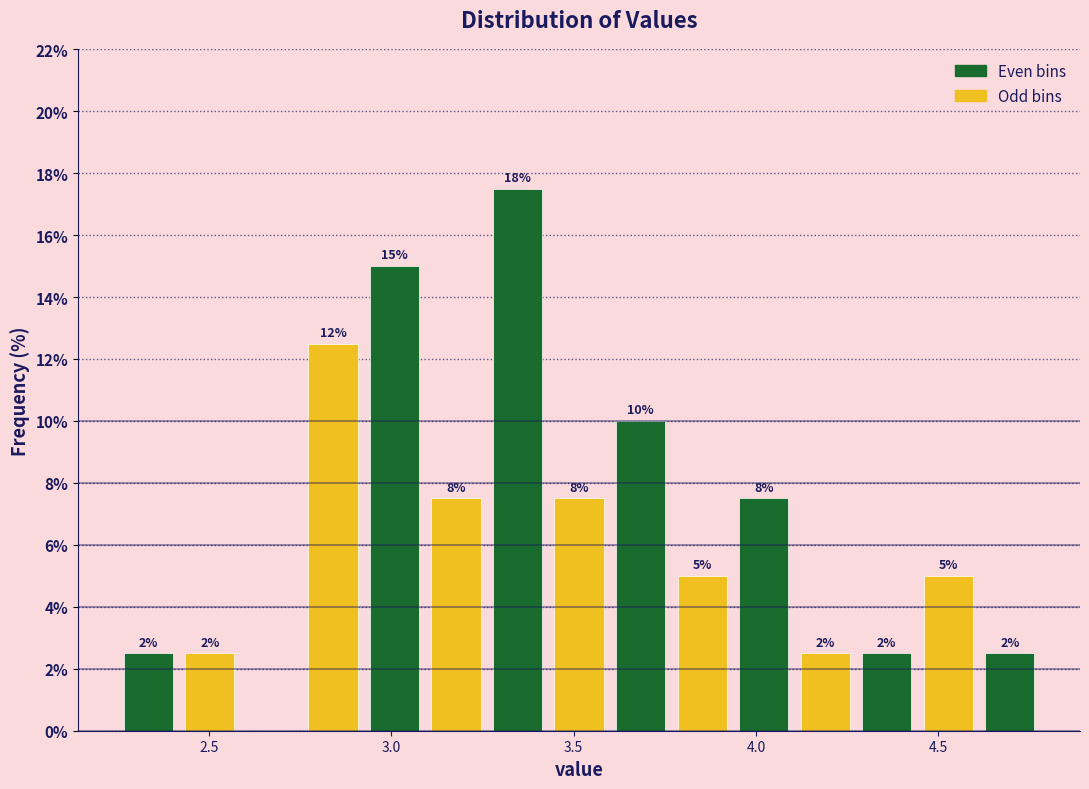

Around what value on the x-axis is the tallest bar? Give the approximate position of its centre, as read against the axis.

3.35